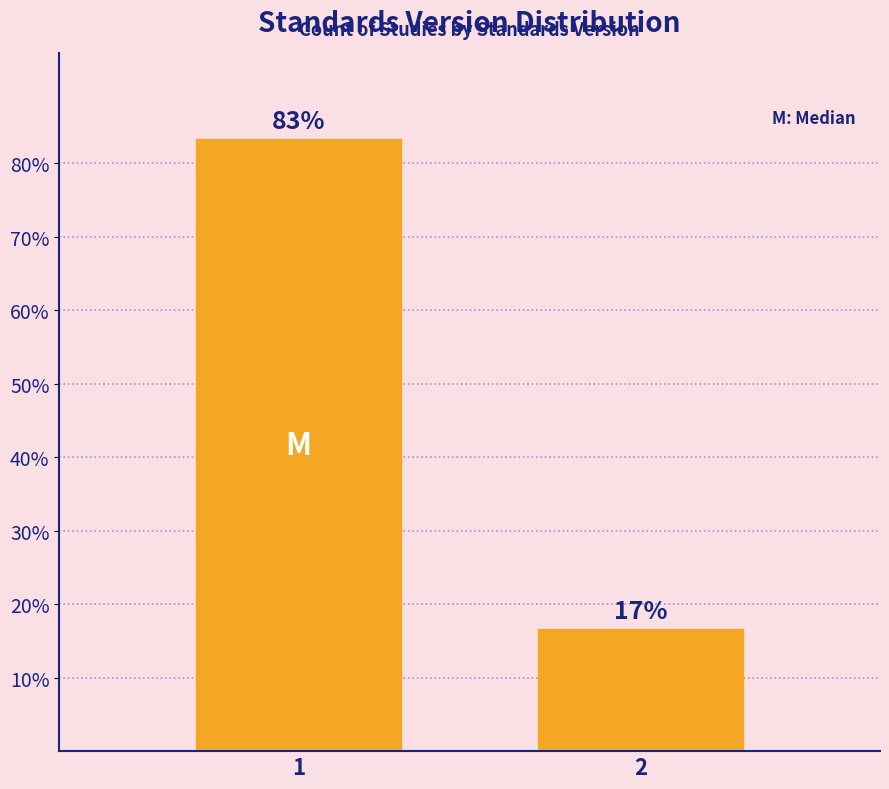

Rank the categories by value from highest to lowest.

1, 2